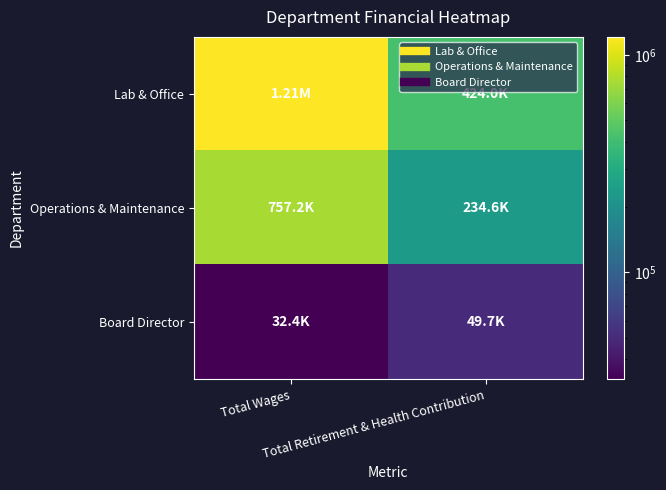

Reading left to right, extract all data points from this chart.

Lab & Office: Total Wages=1211122	Total Retirement & Health Contribution=423960
Operations & Maintenance: Total Wages=757238	Total Retirement & Health Contribution=234594
Board Director: Total Wages=32394	Total Retirement & Health Contribution=49664